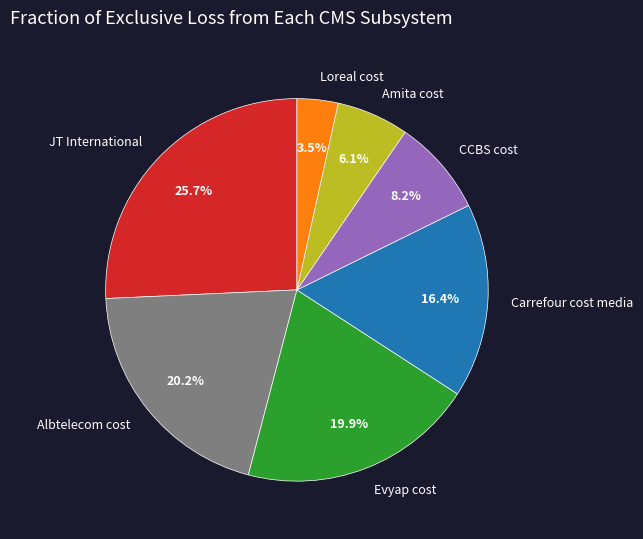

To the nearest percent, what portion does Albtelecom cost represent?

20%